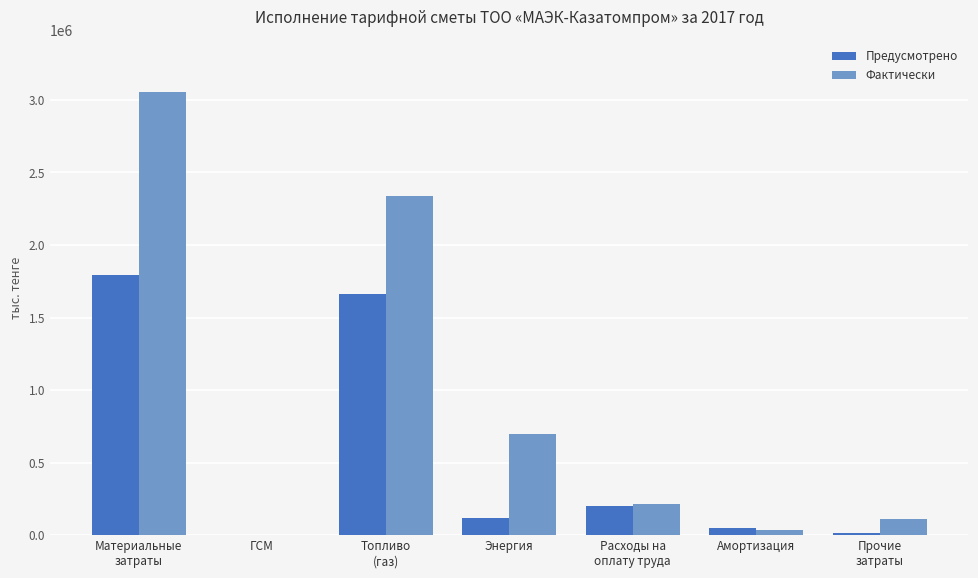

What is the approximate value of Фактически at Расходы на
оплату труда?

215535